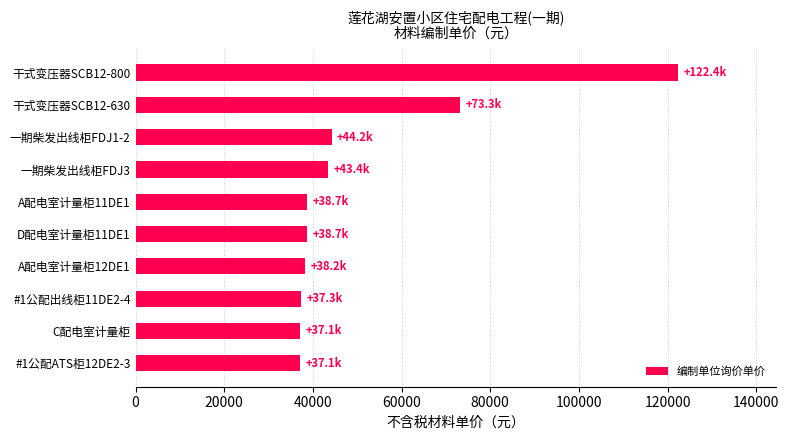

How many distinct data groups are displayed?

1